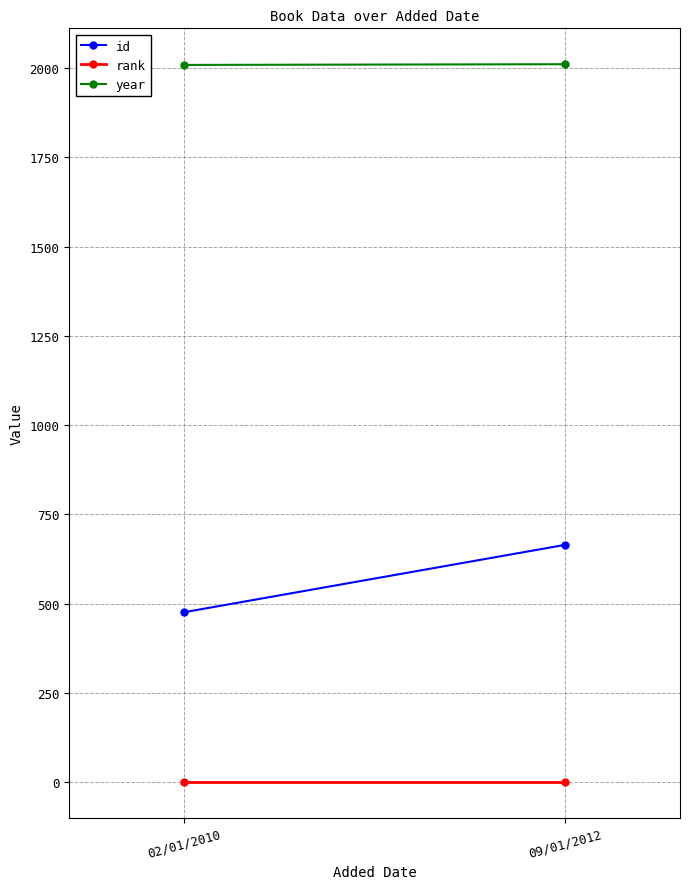

Reading left to right, extract all data points from this chart.

id: 476	665
rank: 1	1
year: 2009	2011